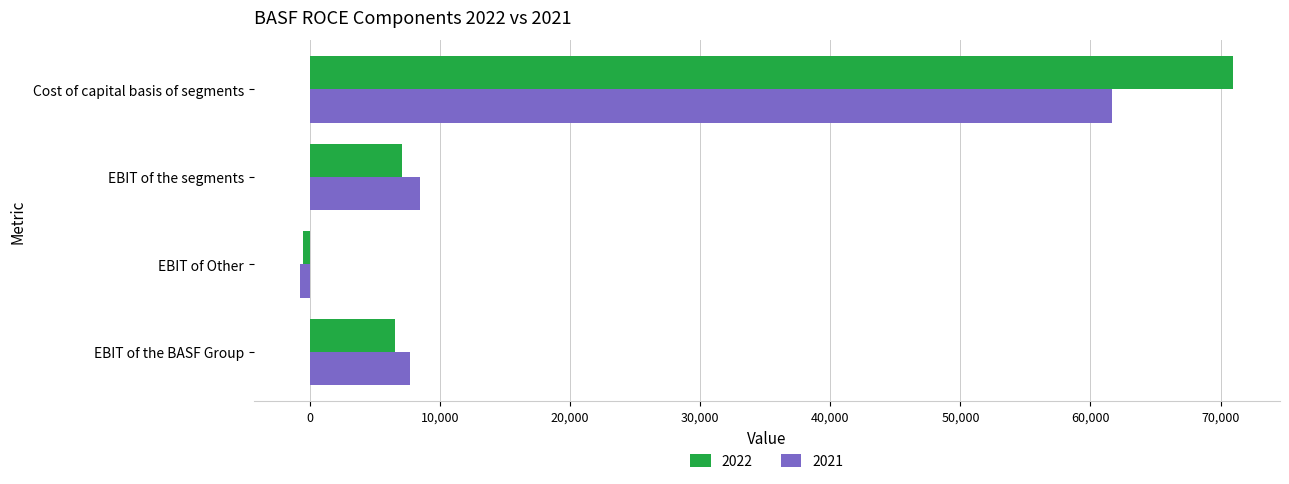

What is the sum of all 2022 values?

84077